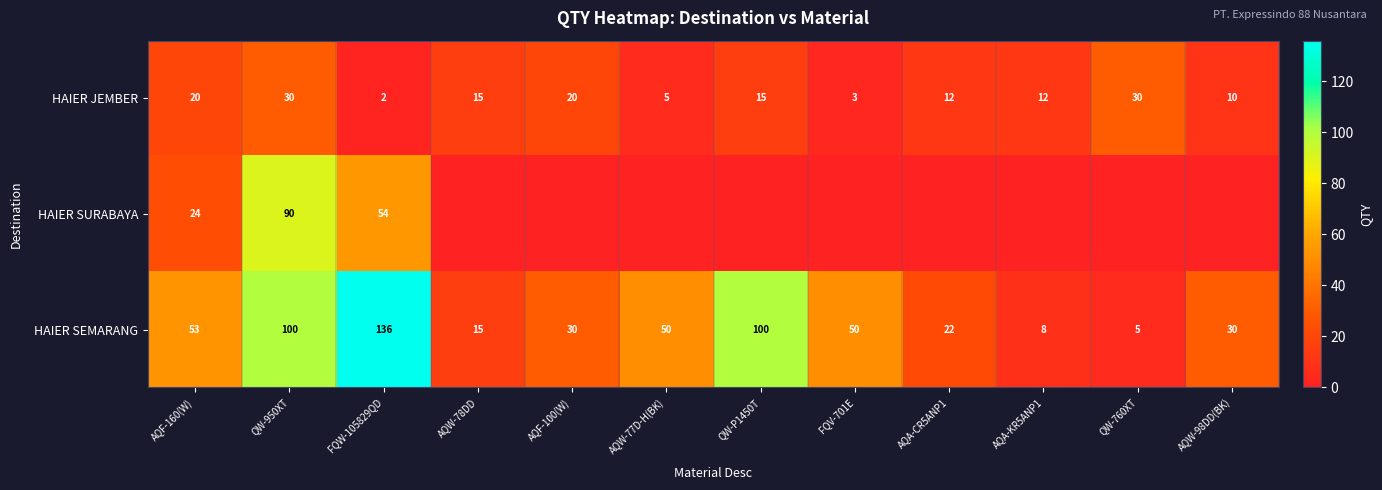

True or false: HAIER SEMARANG has a value of 100 at QW-950XT.

True